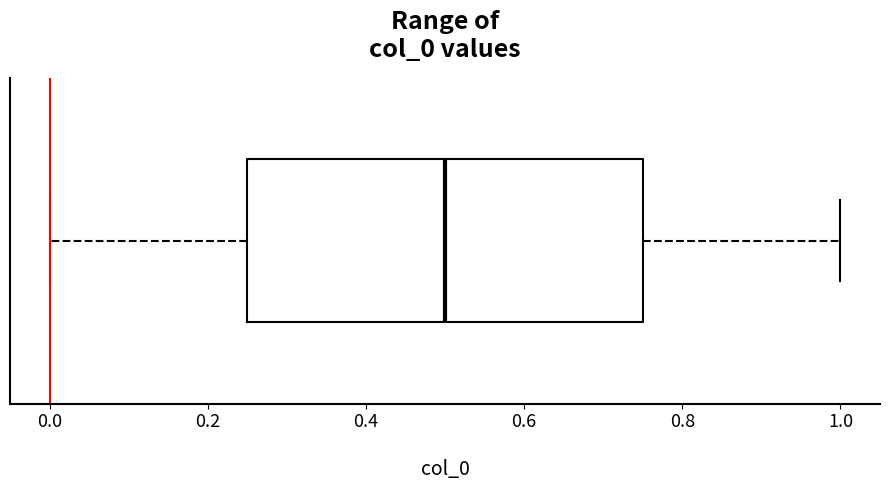

Where does the right whisker of the box end on the x-axis? The values are not printed on the chart, so give them approximately, as read against the axis.

1.00